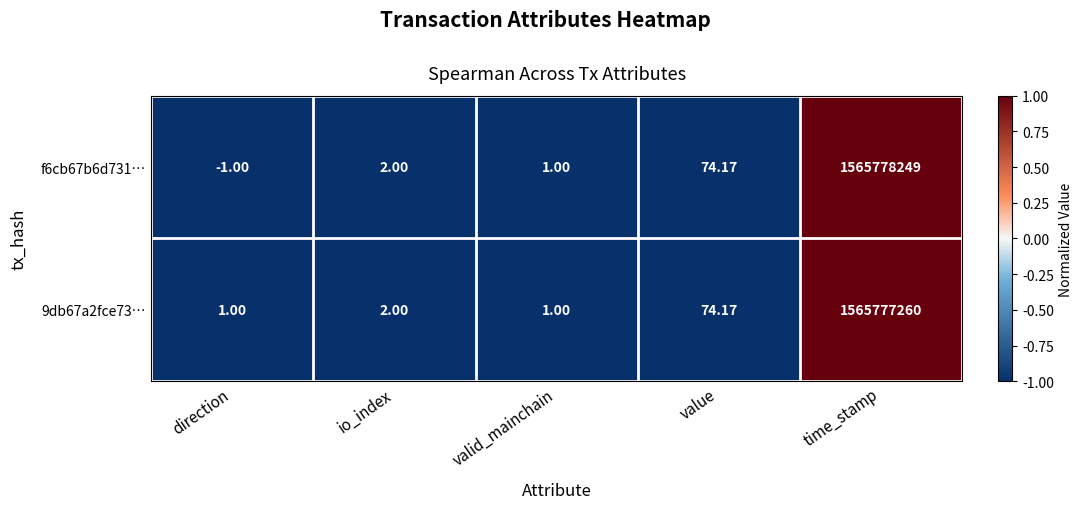

At which label is 9db67a2fce73… closest to 782888630?

value